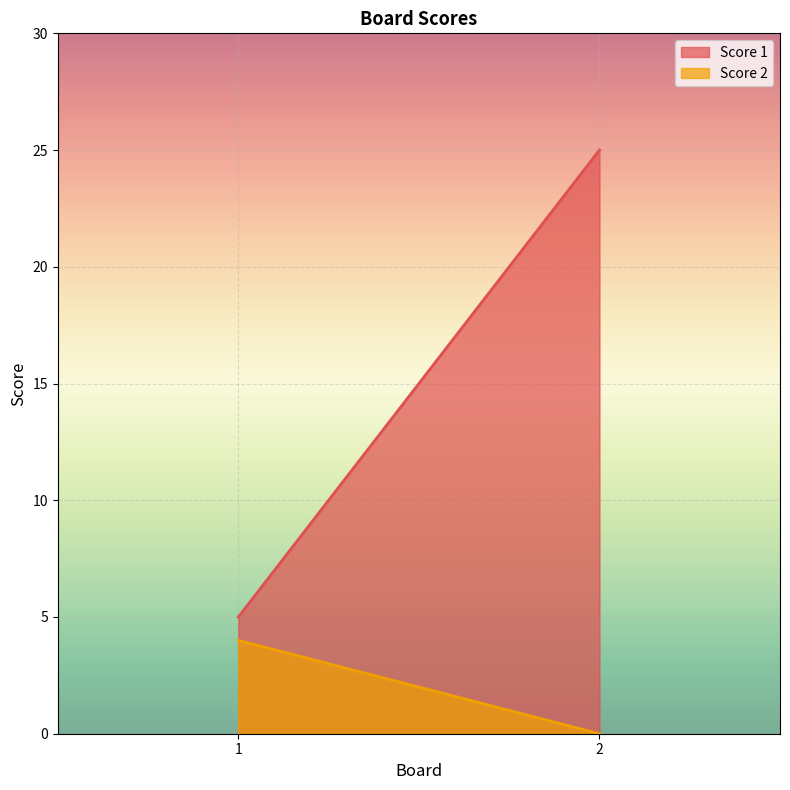

True or false: Score 1 has a value of 25 at 2.

True